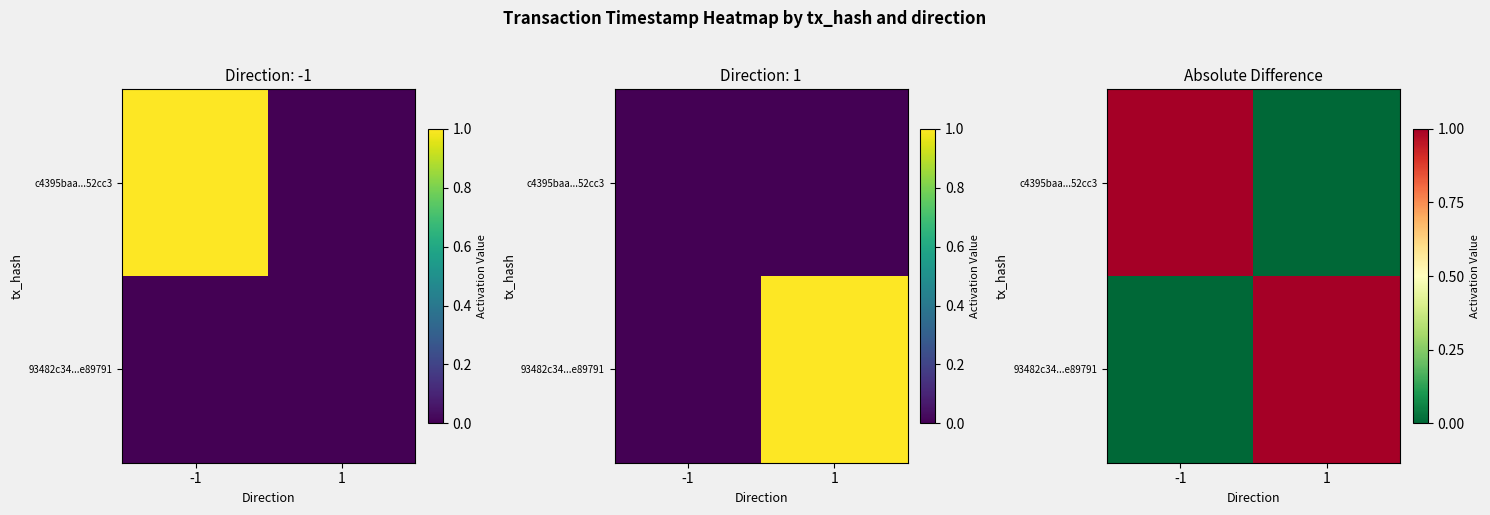

What is the difference between the maximum and minimum values in the 93482c34...e89791 series?

1